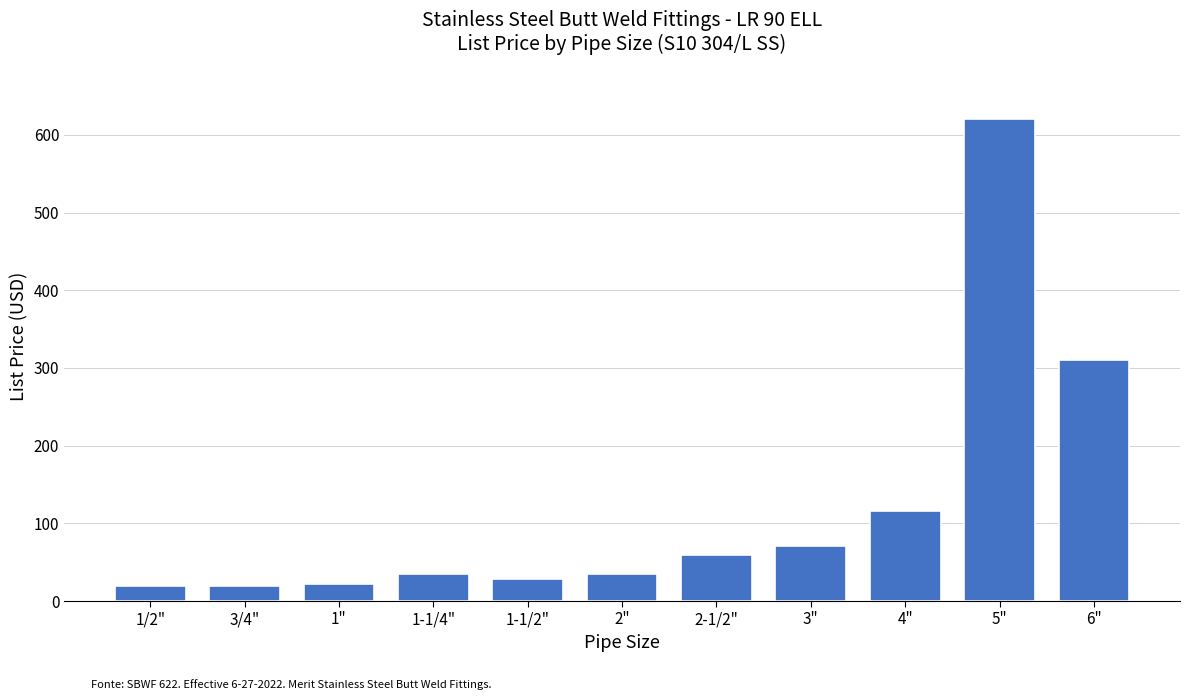

Reading left to right, what are all the values shown in this chart?

1/2"=19.1	3/4"=19.1	1"=22.5	1-1/4"=34.9	1-1/2"=28.1	2"=34.9	2-1/2"=59.6	3"=70.9	4"=115.9	5"=619.9	6"=310.5